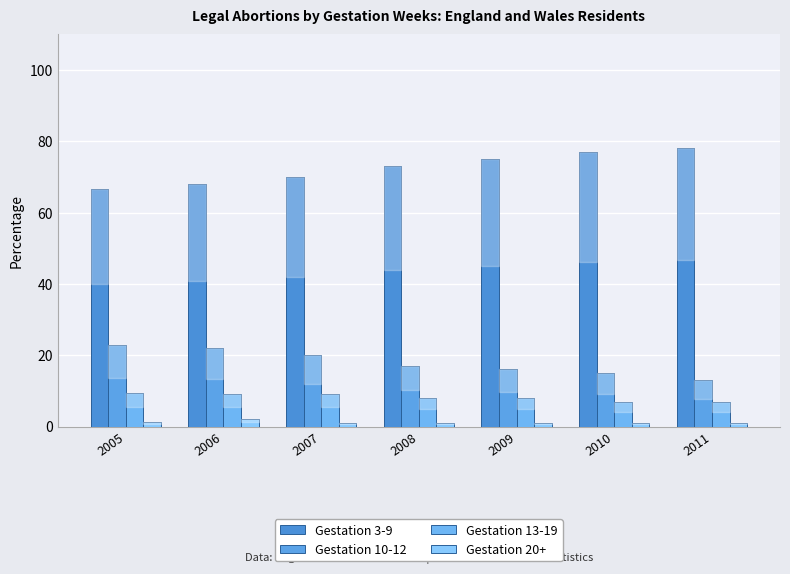

What is the average value of the Gestation 13-19 series?

8.2